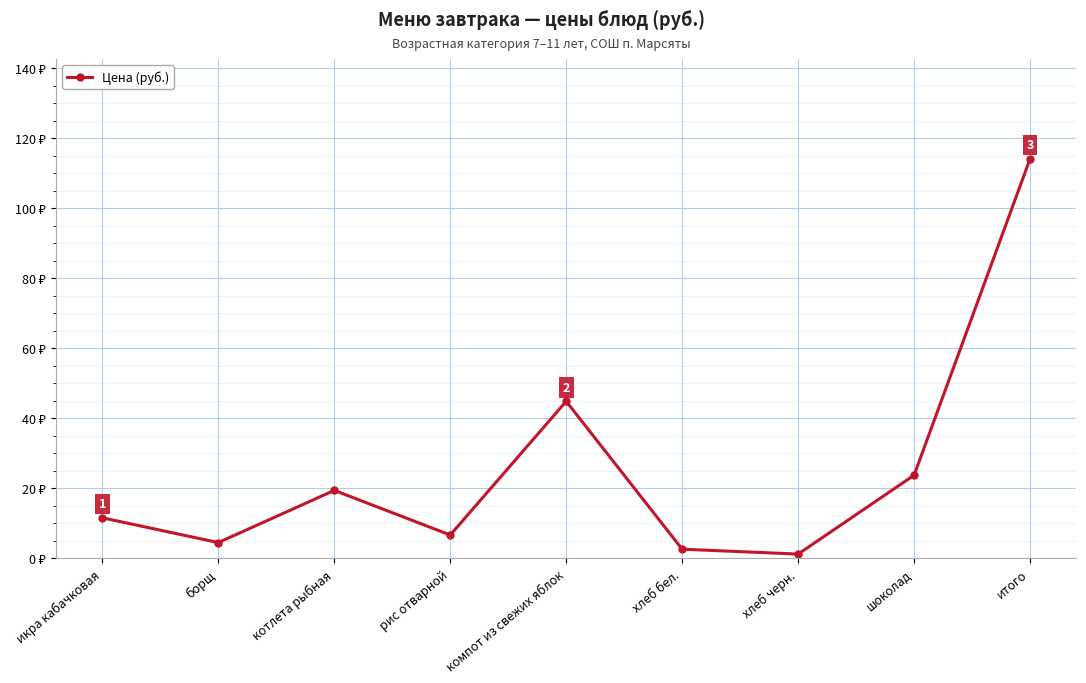

Does the chart have visible grid lines?

Yes